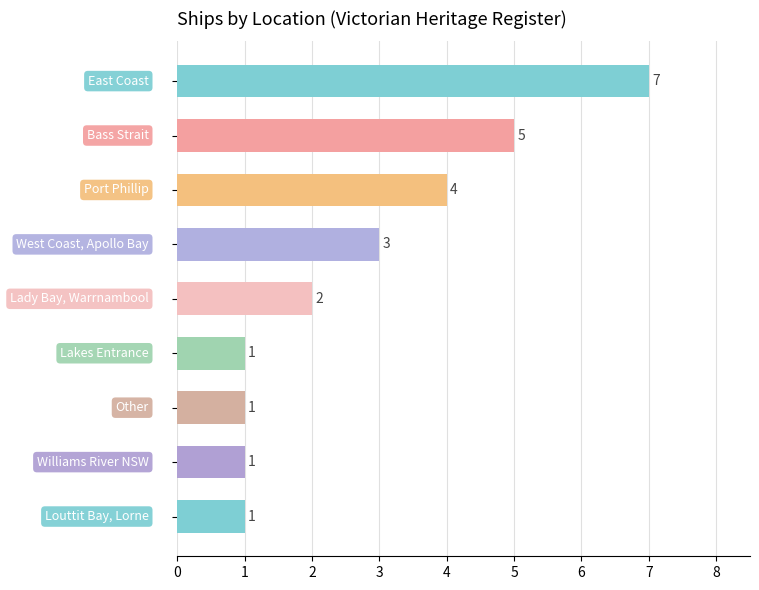

What is the difference between the second highest and second lowest values?

4